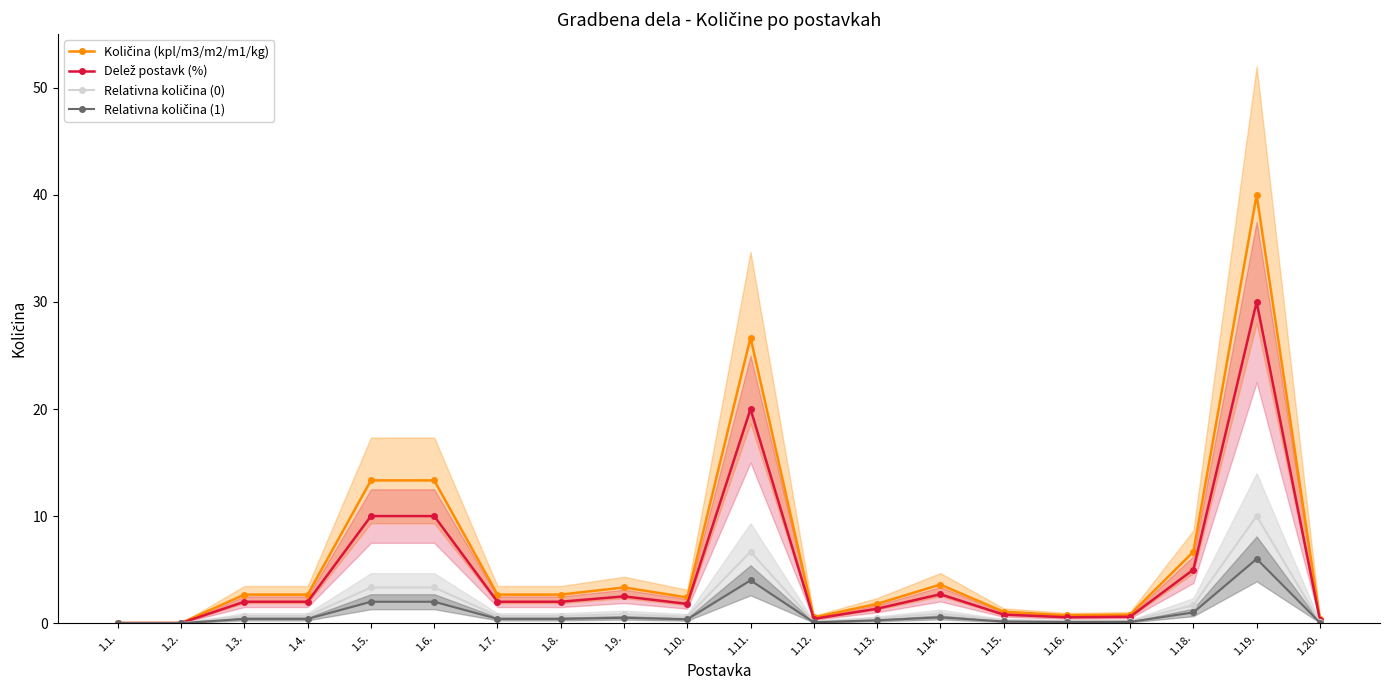

True or false: Delež postavk (%) and Relativna količina (1) cross at least once.

False